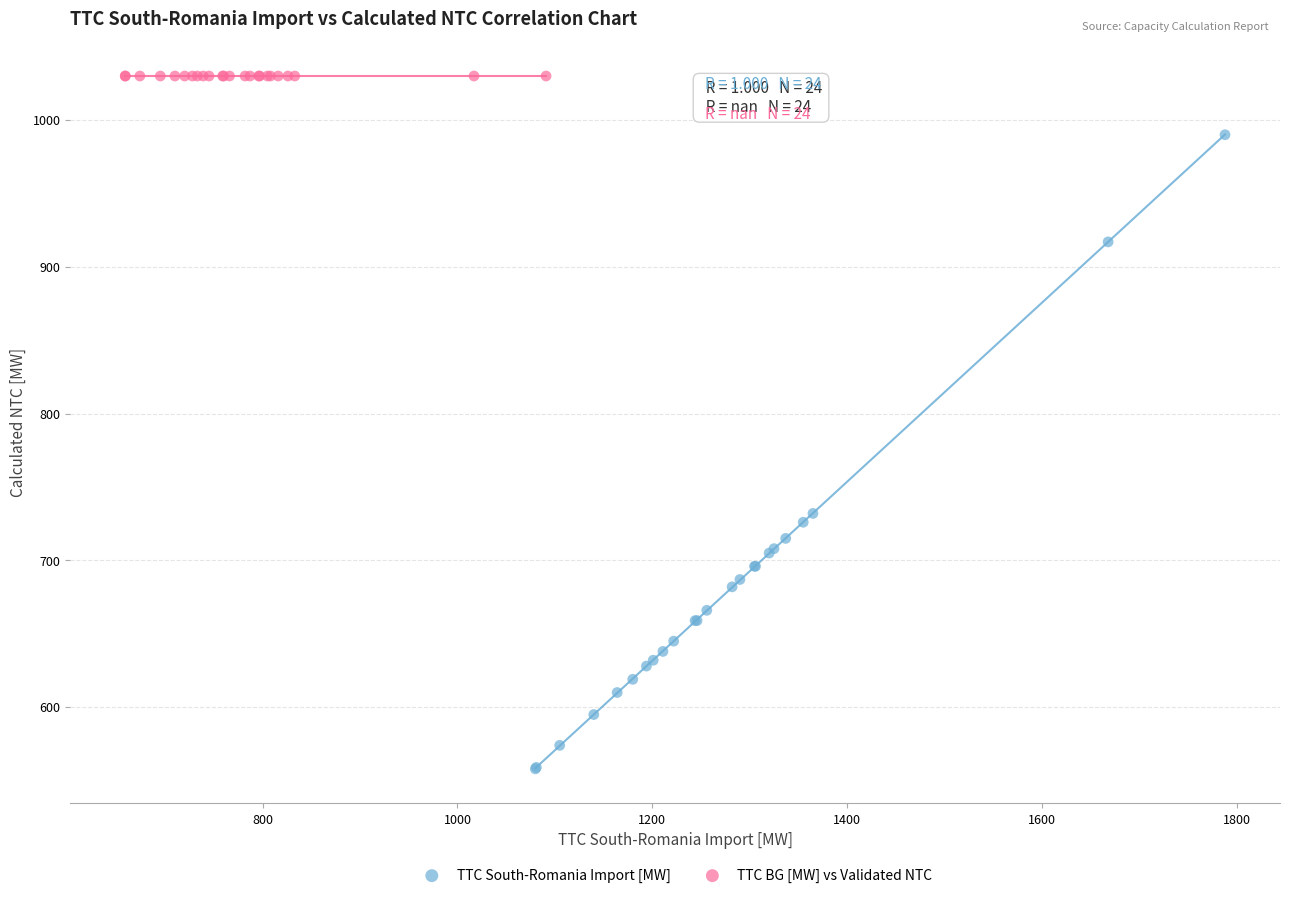

Which series contains the lowest Y value?

TTC South-Romania Import [MW]